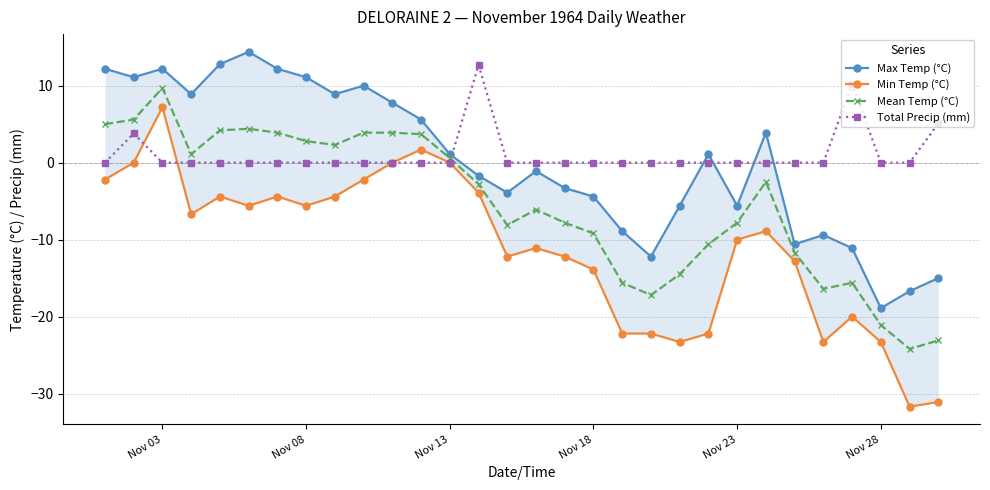

What is the difference between the maximum and minimum values in the Max Temp (°C) series?

33.3